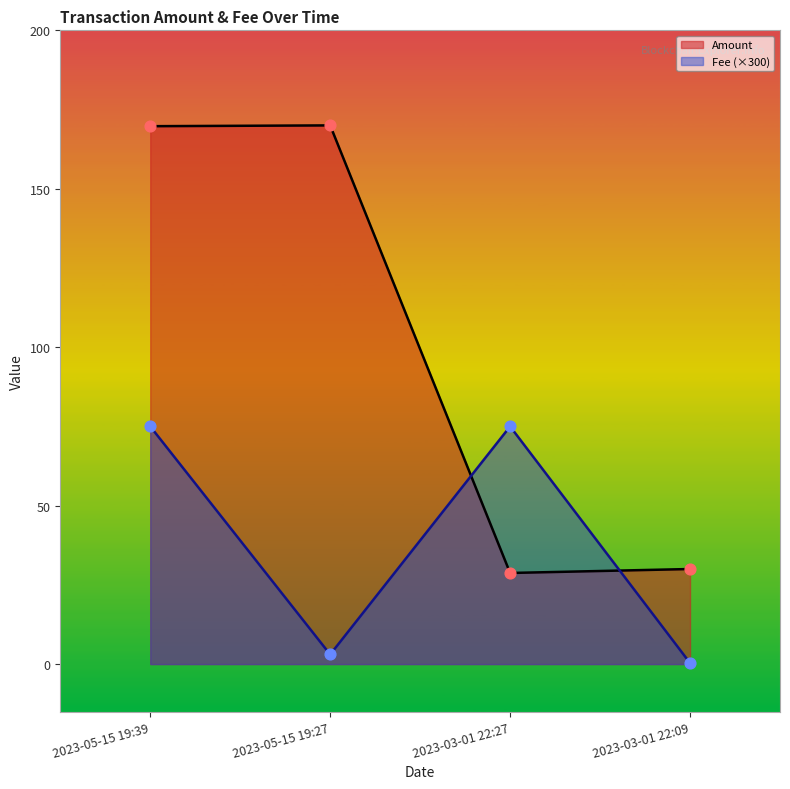

At which category is the sum across all series the highest?

2023-05-15 19:39